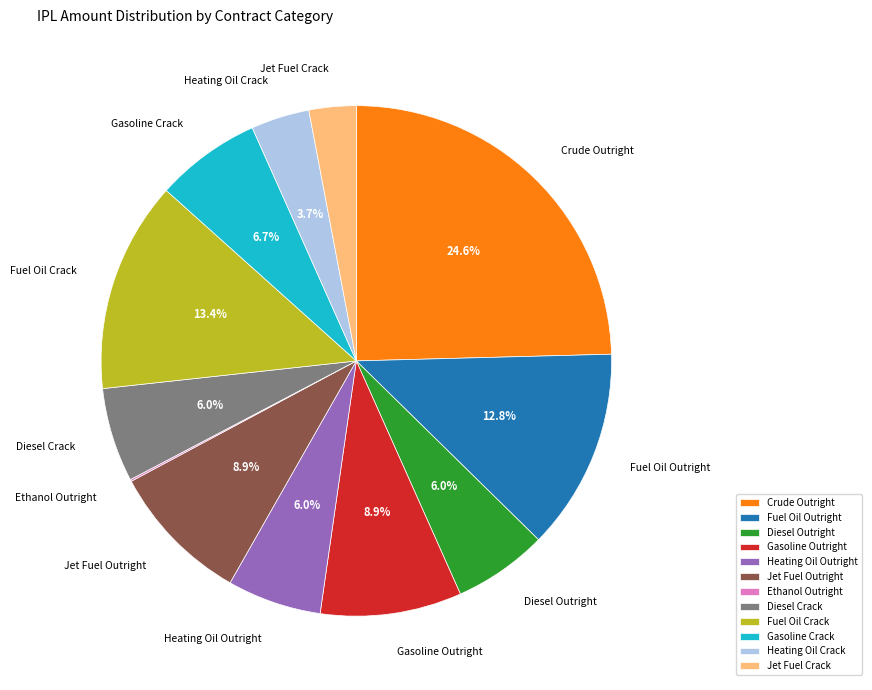

To the nearest percent, what is the difference between the largest and smallest slice percentages?

24%